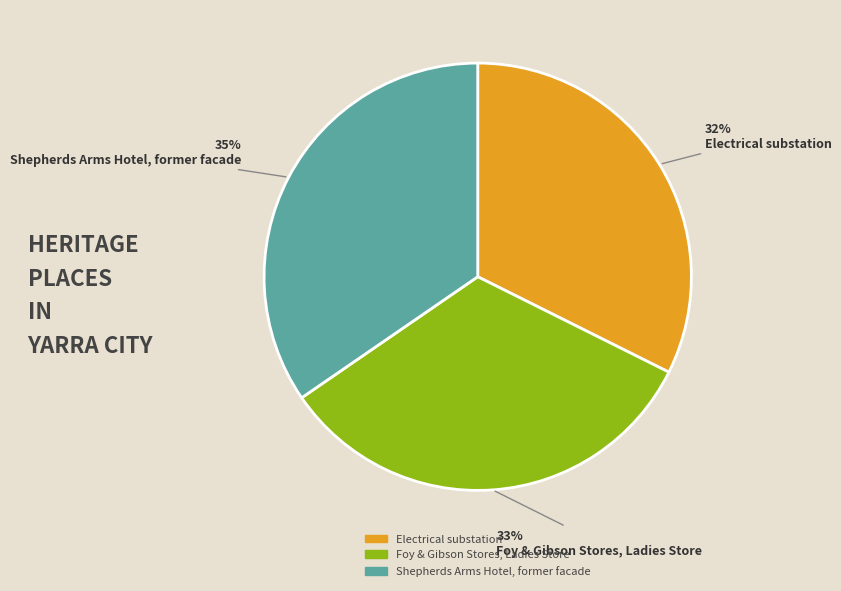

How many slices are in this pie chart?

3